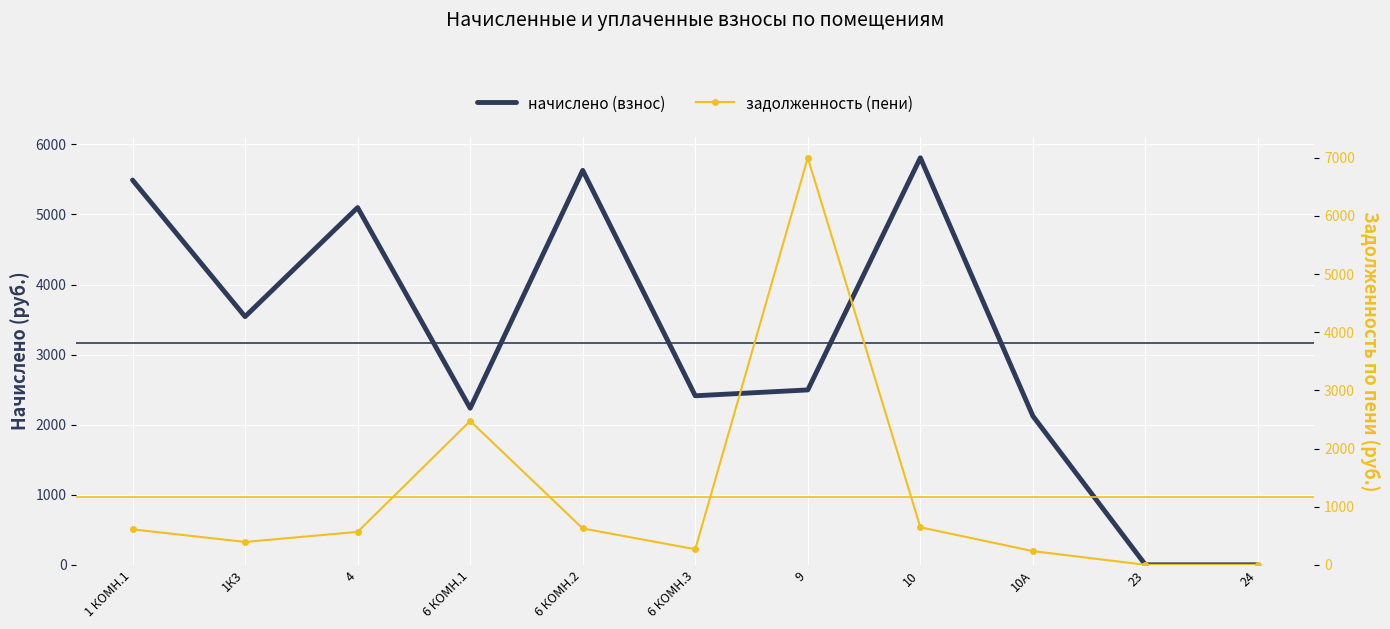

What is the sum of all задолженность (пени) values?

12820.1